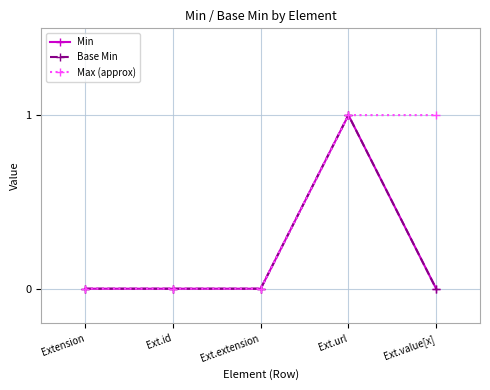

How many values in the Base Min series exceed 0?

1